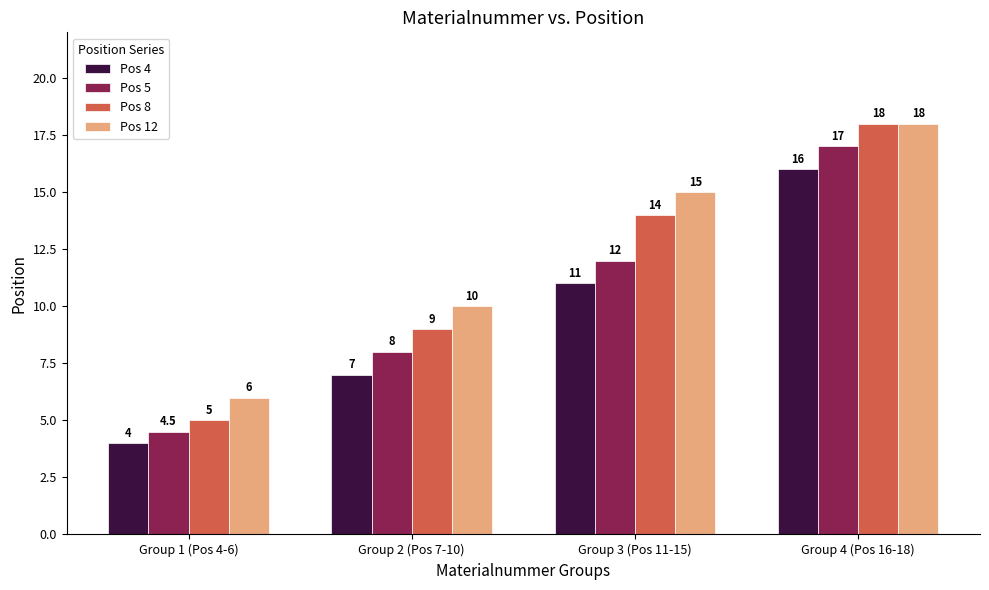

At which label does Pos 12 reach its peak?

Group 4 (Pos 16-18)